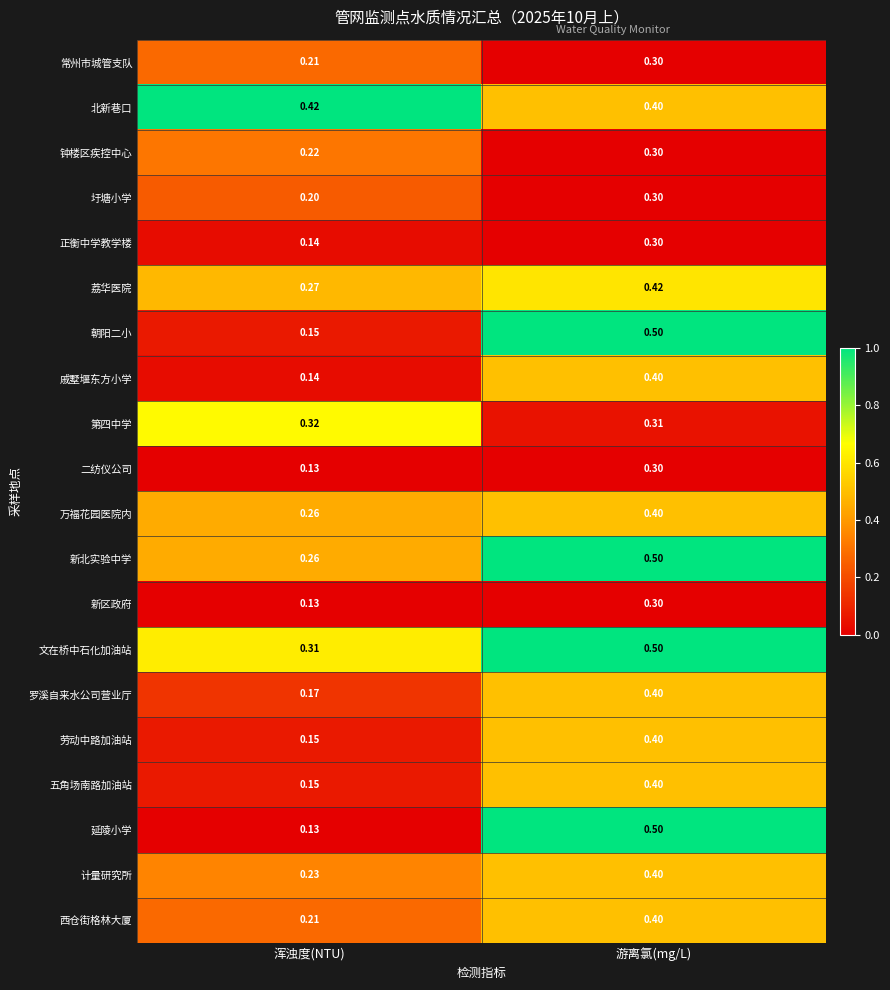

What is the difference between the highest and lowest values at 游离氯(mg/L)?

0.2